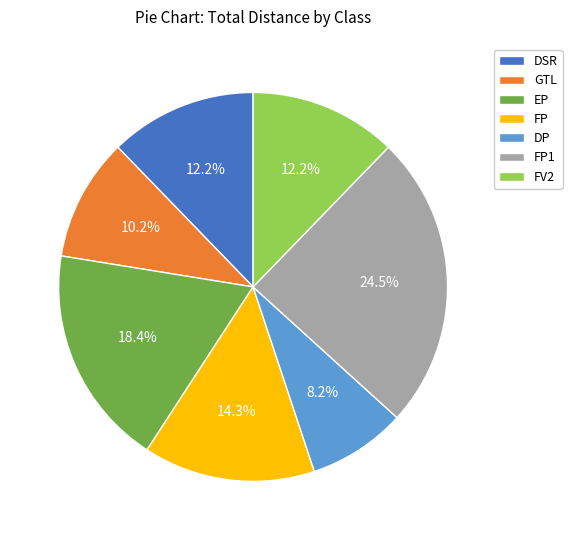

Does GTL represent more than half of the total?

No